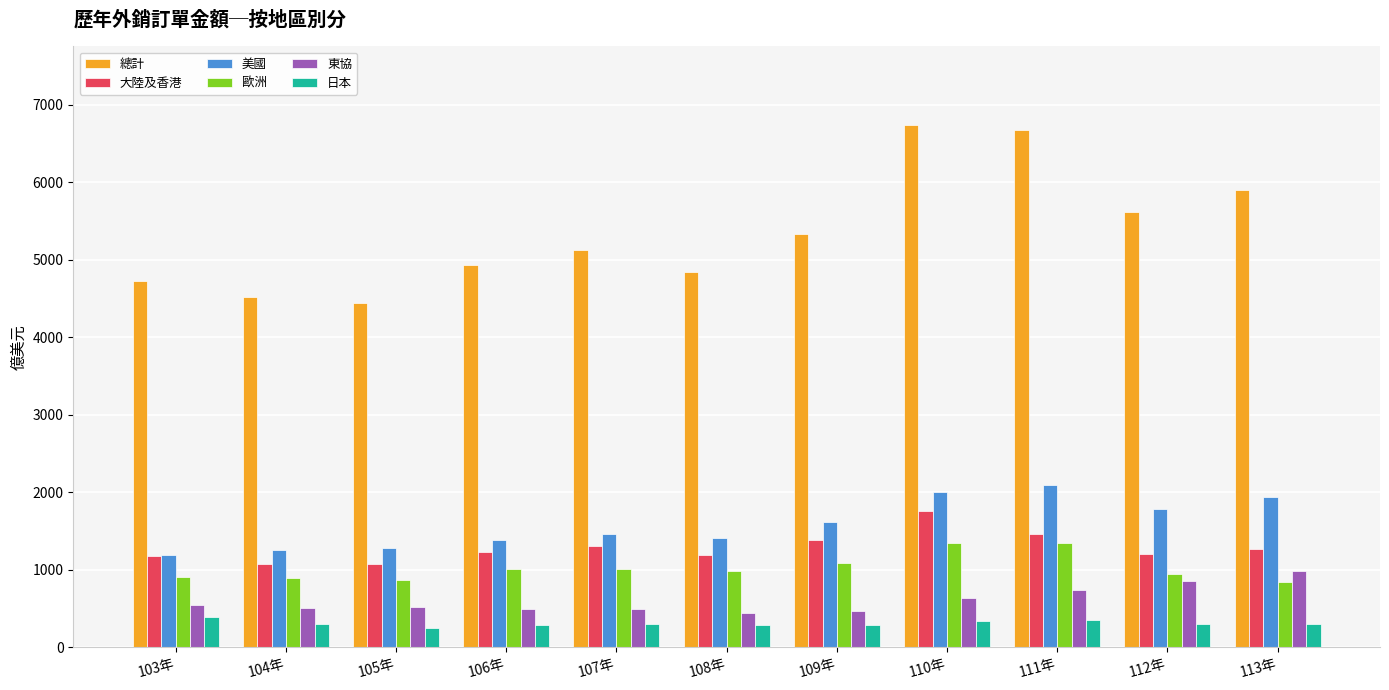

Is the value of 大陸及香港 at 113年 greater than the value of 歐洲 at 107年?

Yes